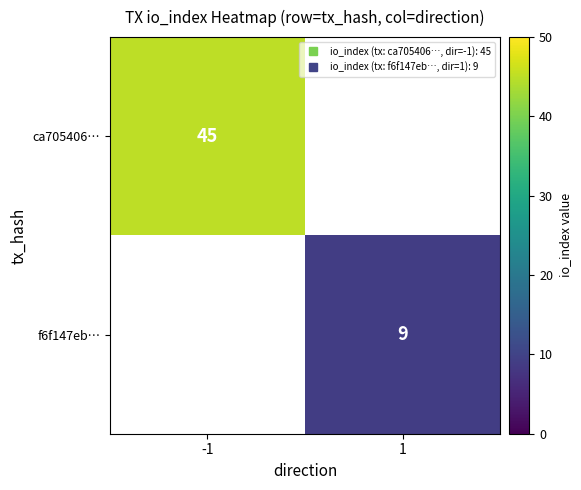

Is it true that ca705406… equals 45.0 at -1?

True